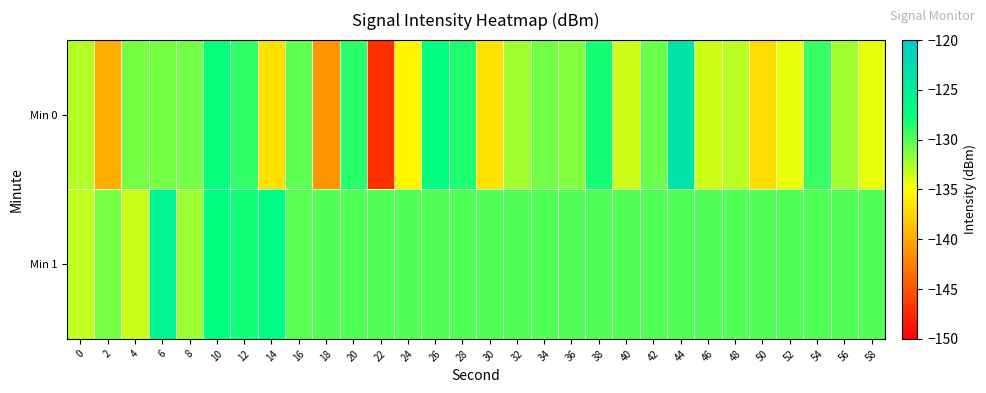

Which label corresponds to the largest value in the chart?

44